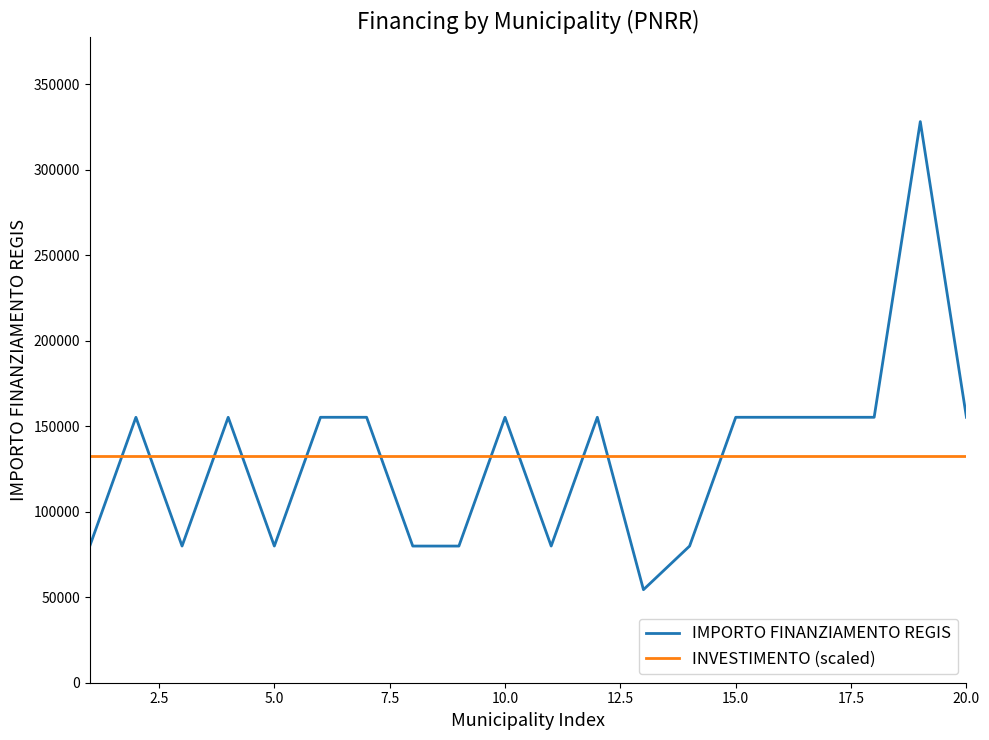

Reading left to right, list all the values displayed in this chart.

IMPORTO FINANZIAMENTO REGIS: 79922	155234	79922	155234	79922	155234	155234	79922	79922	155234	79922	155234	54412	79922	155234	155234	155234	155234	328160	155234
INVESTIMENTO (scaled): 132480	132480	132480	132480	132480	132480	132480	132480	132480	132480	132480	132480	132480	132480	132480	132480	132480	132480	132480	132480